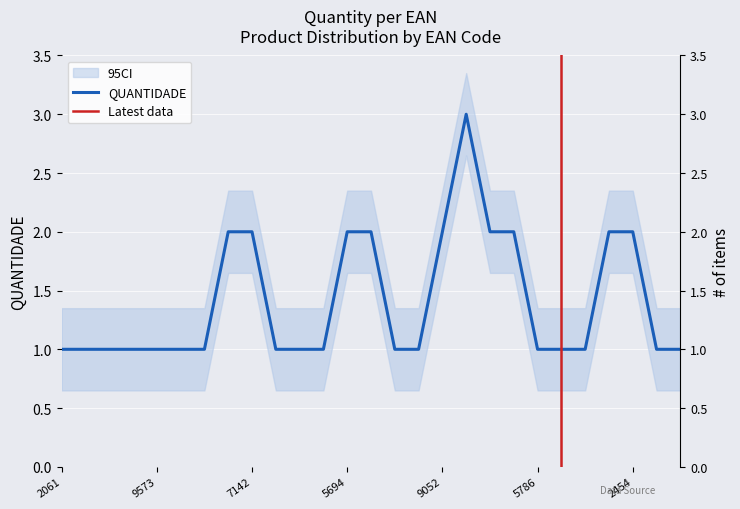

True or false: the data shows 2 at 7895493952447.

True